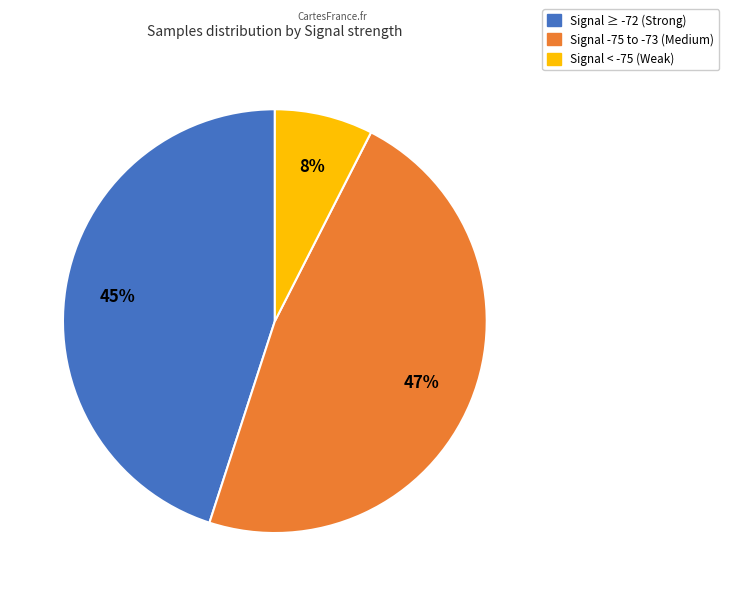

Does any single category account for the majority?

No